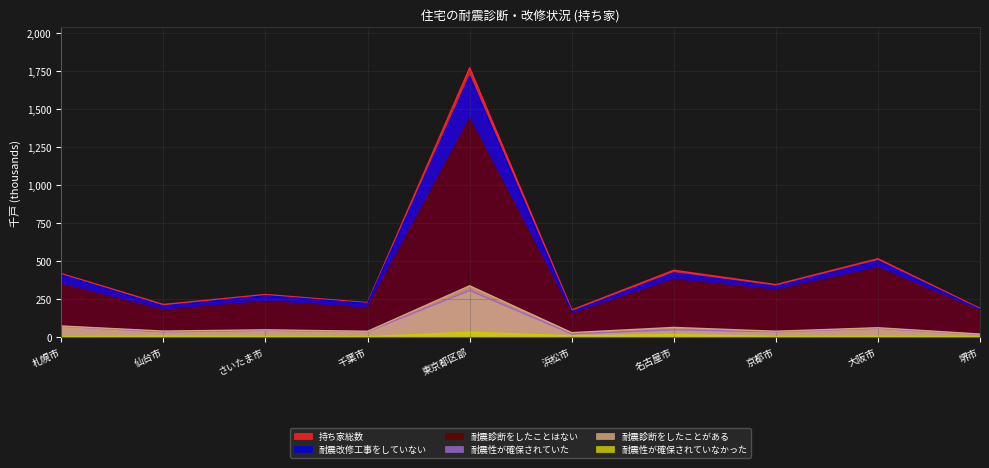

What is the label of the 9th point from the left?

大阪市